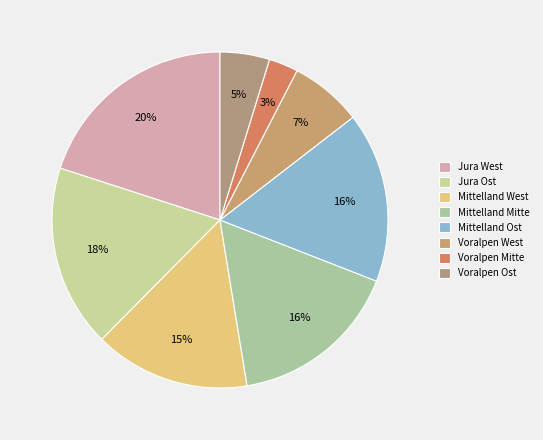

What is the ratio of the value at Voralpen Ost to the value at Mittelland Ost?

0.3